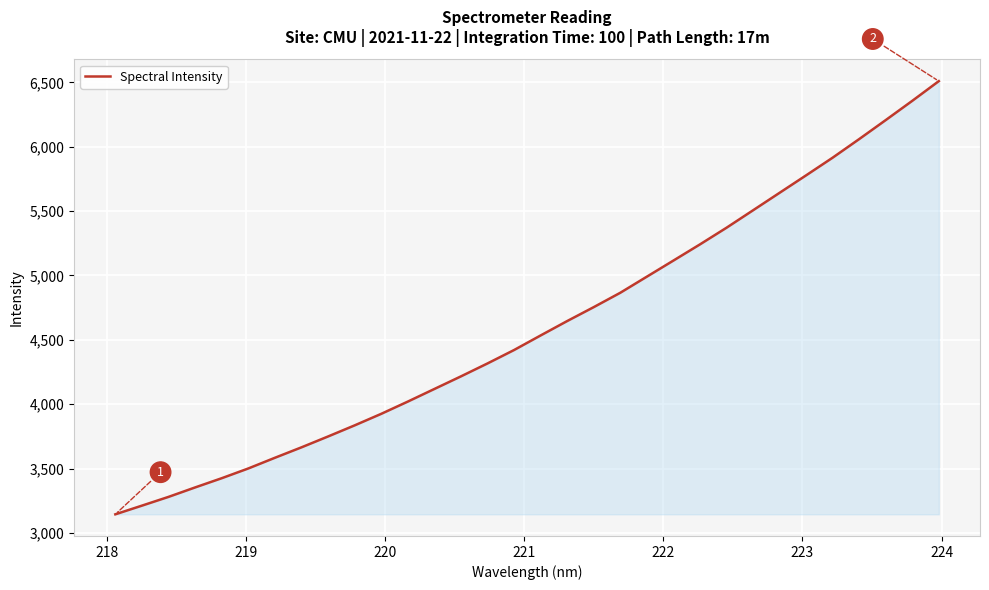

What is the greatest value displayed?

6509.2